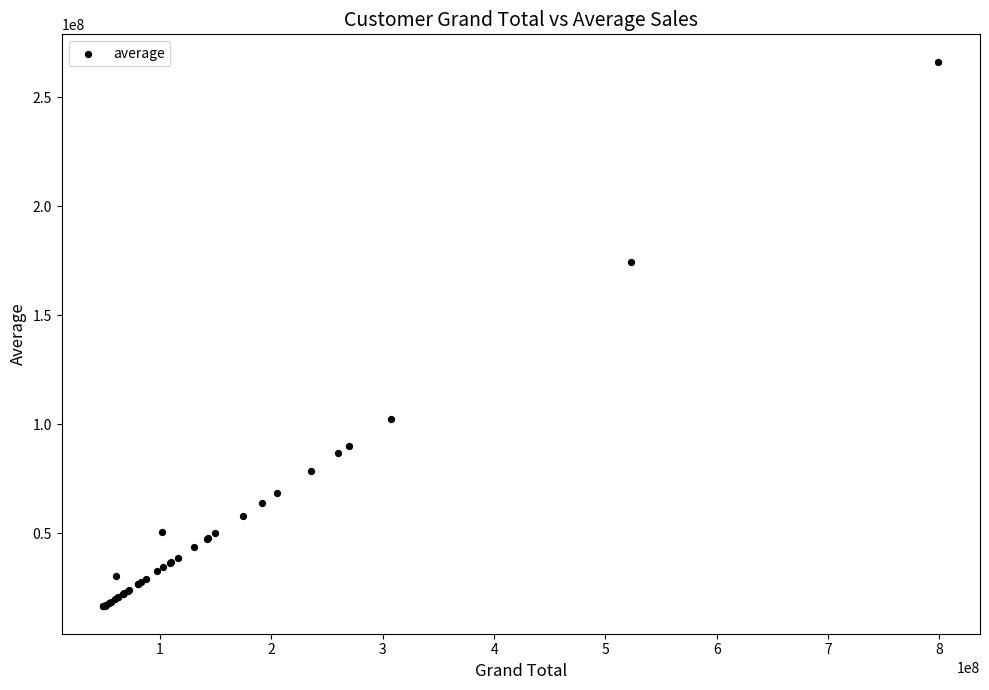

What Y value in the scatter plot is closest to 141341500?

174279000.0